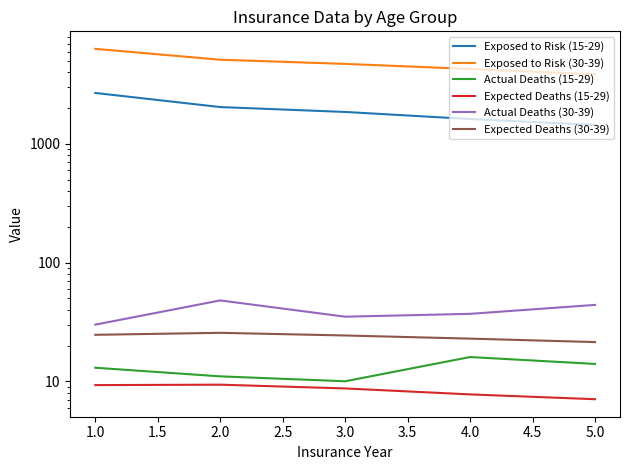

Between 3.0 and 4.0, which series saw the biggest shift?

Exposed to Risk (30-39)